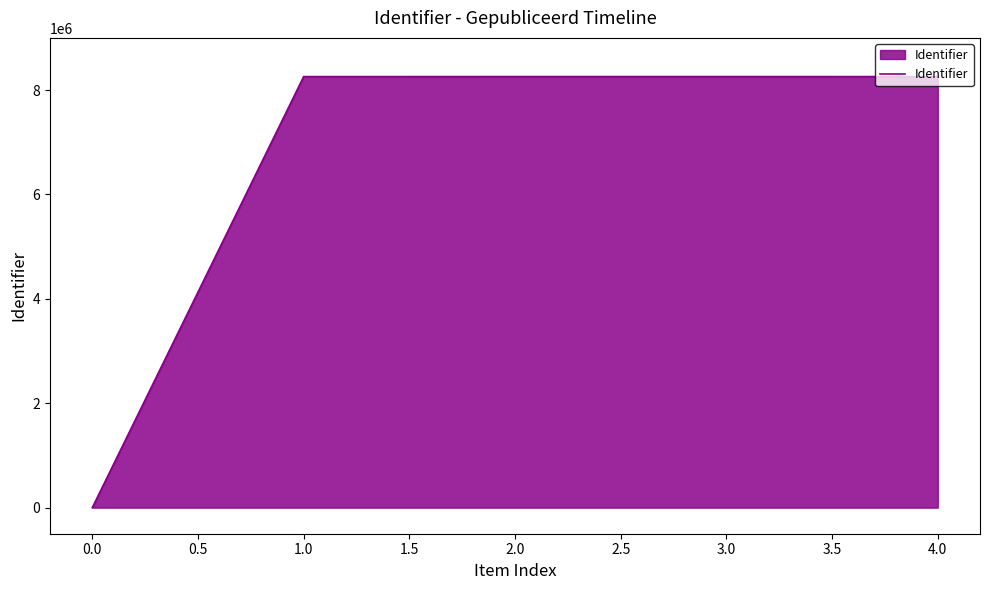

True or false: the data has more than 2 interior local peaks.

False